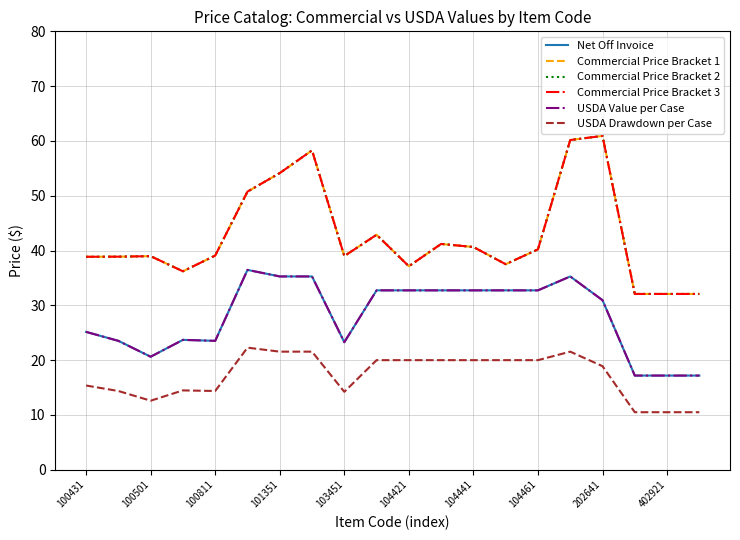

Is this an area chart (filled region under the line)?

No